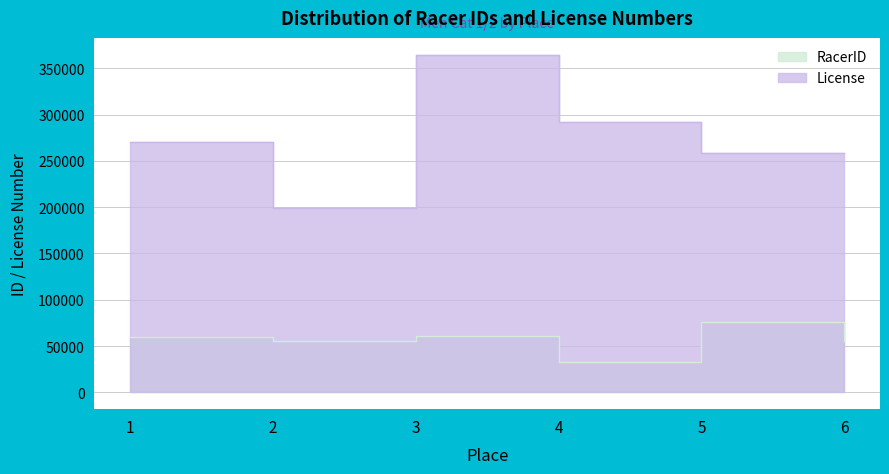

Which category has the highest value in the License series?

3